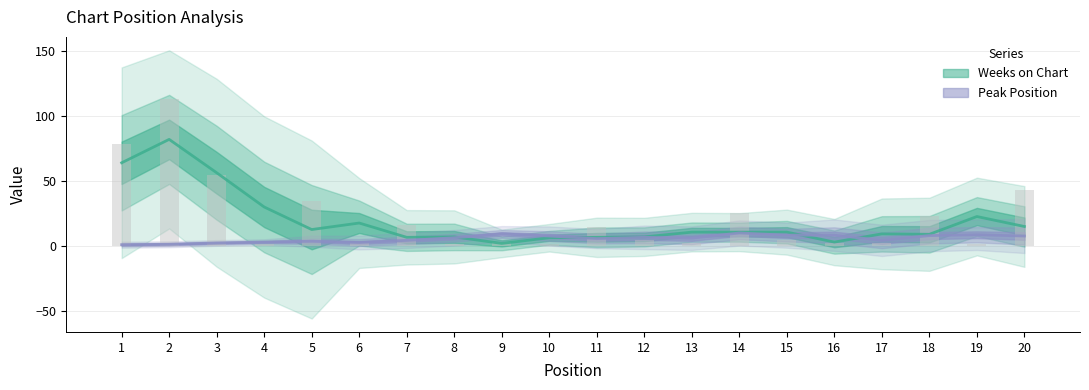

Where does the data first go above 4?

1